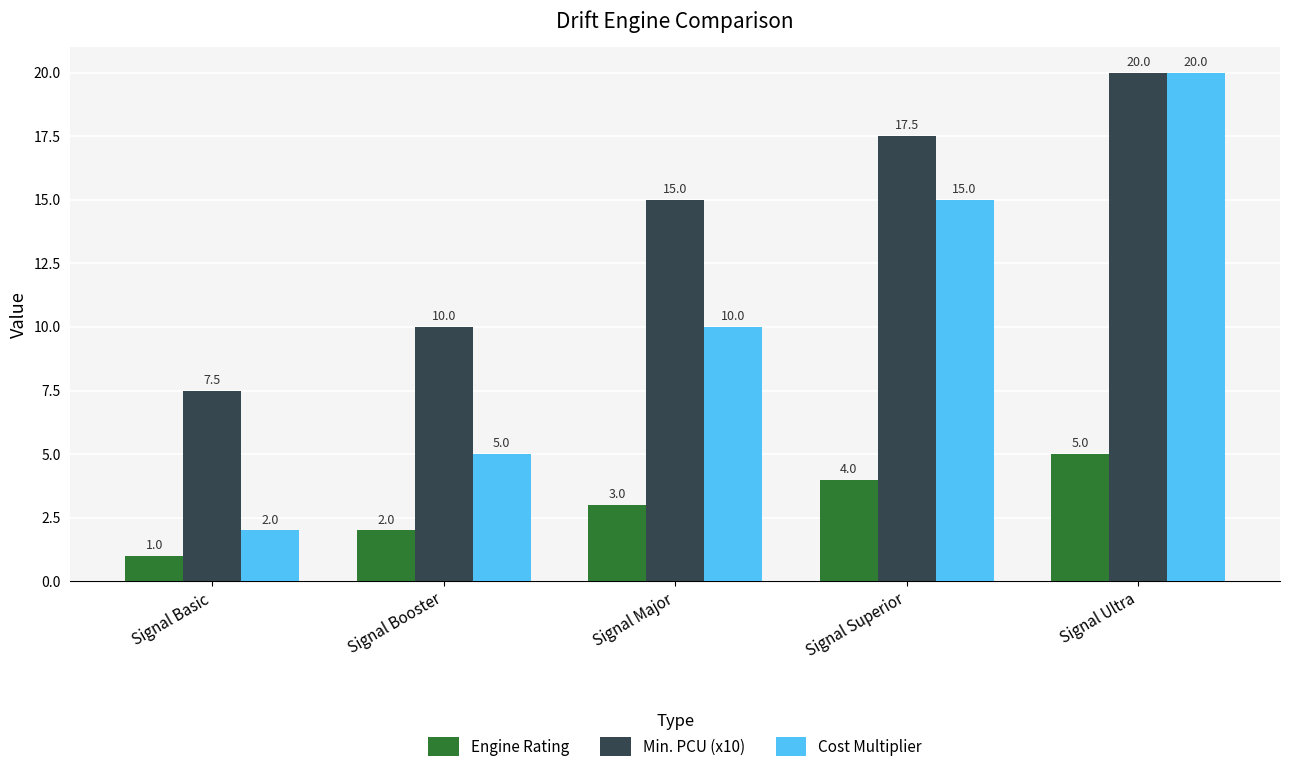

What is the average value of the Engine Rating series?

3.0